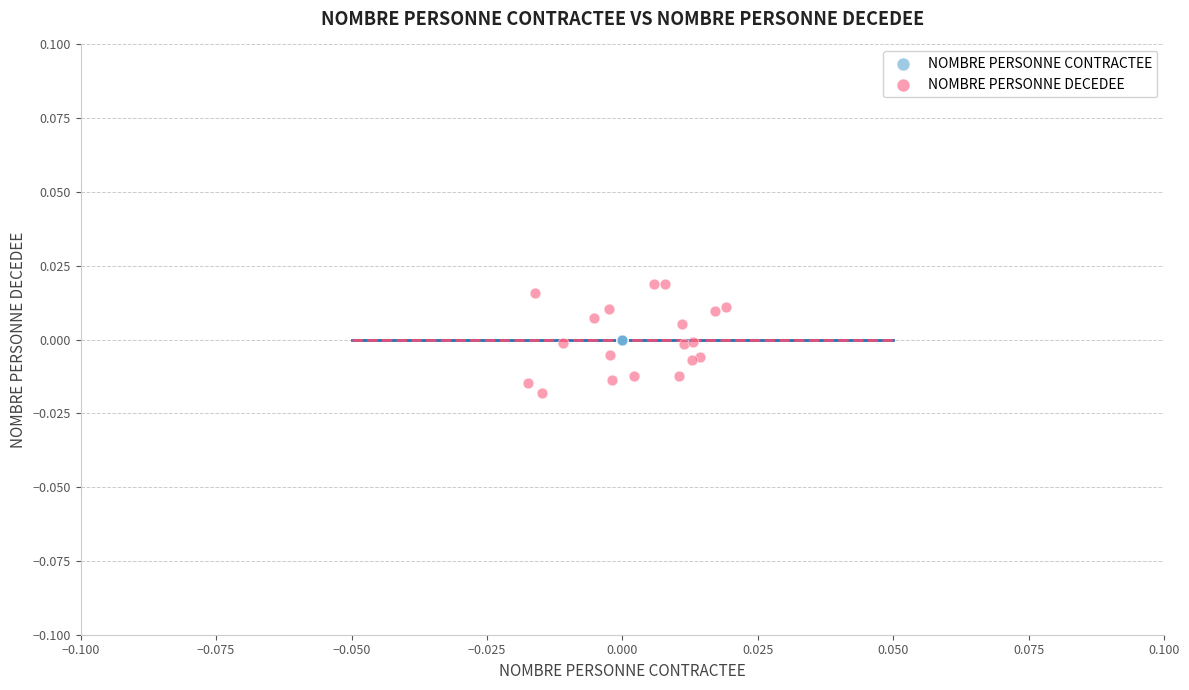

Which series contains the lowest Y value?

NOMBRE PERSONNE DECEDEE